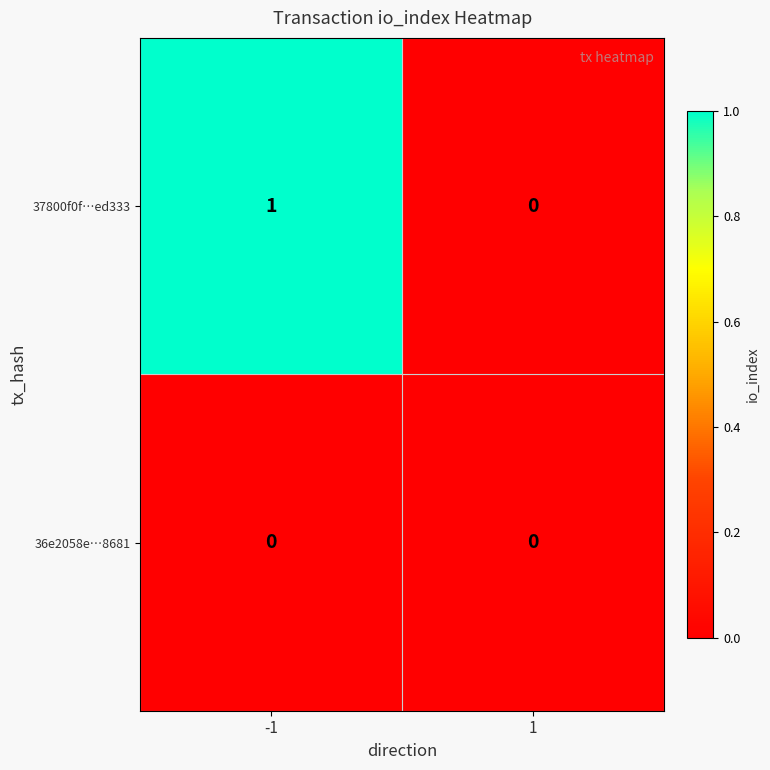

Reading left to right, list all the values displayed in this chart.

37800f0f…ed333: 1	0
36e2058e…8681: 0	0